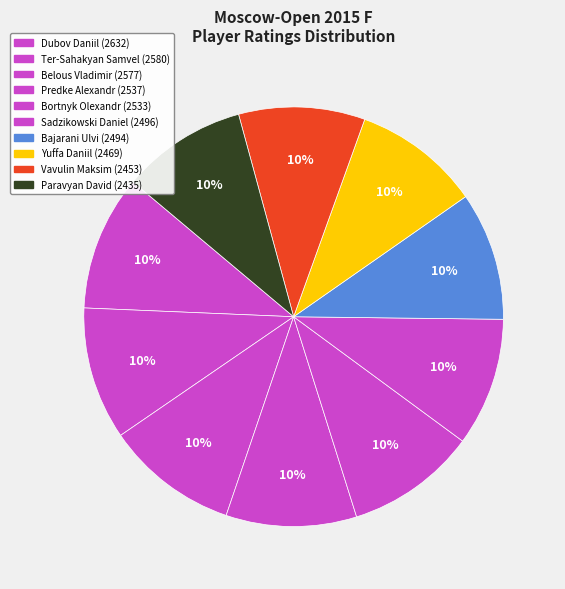

Is it true that Bajarani Ulvi is 24% of the pie?

False